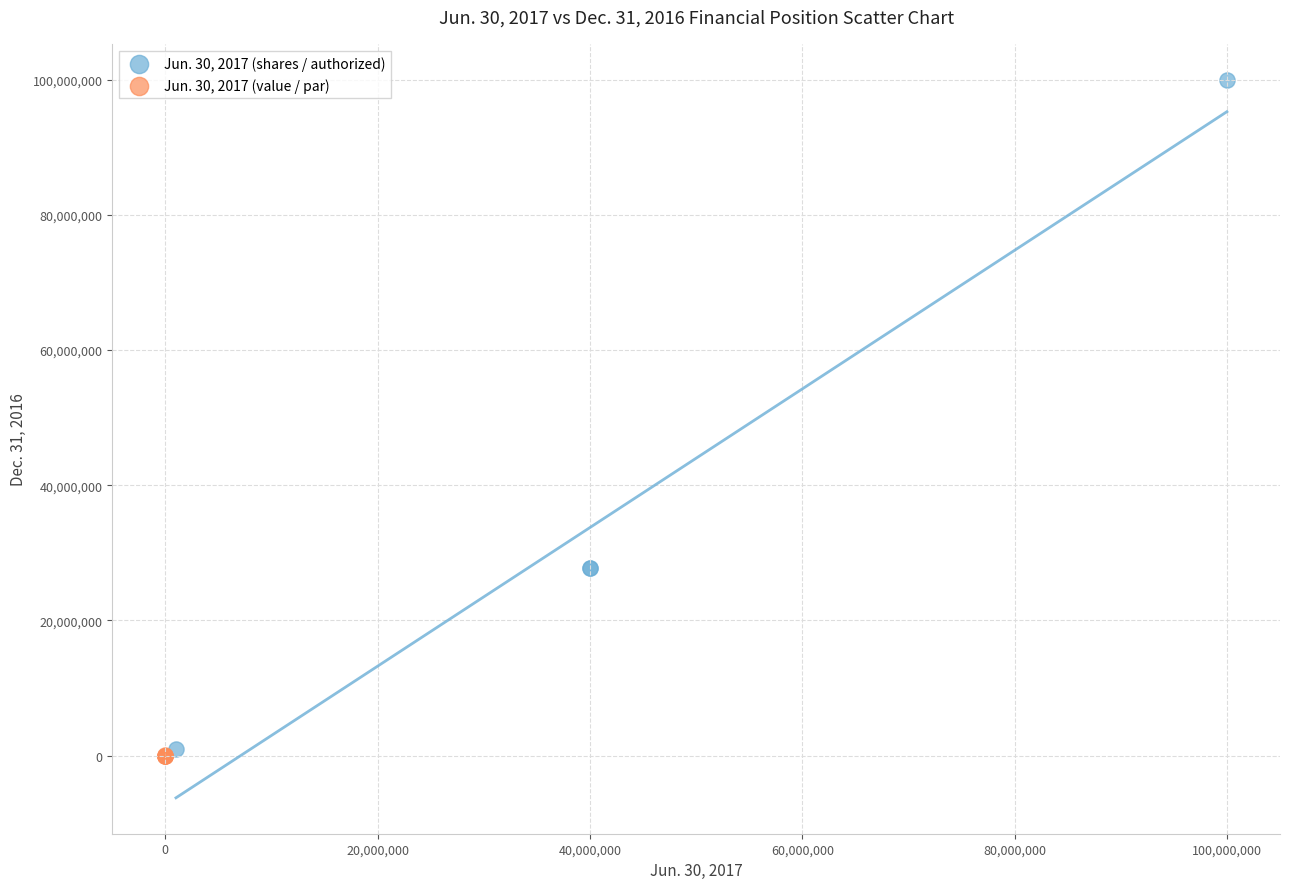

Which series contains the lowest Y value?

Jun. 30, 2017 (value / par)